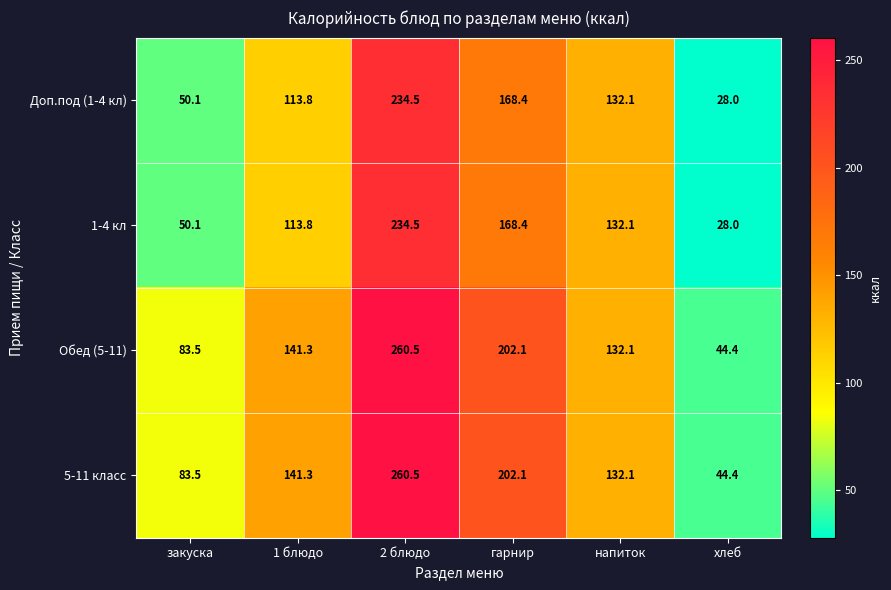

The Обед (5-11) series shows 143.2 at закуска. True or false?

False